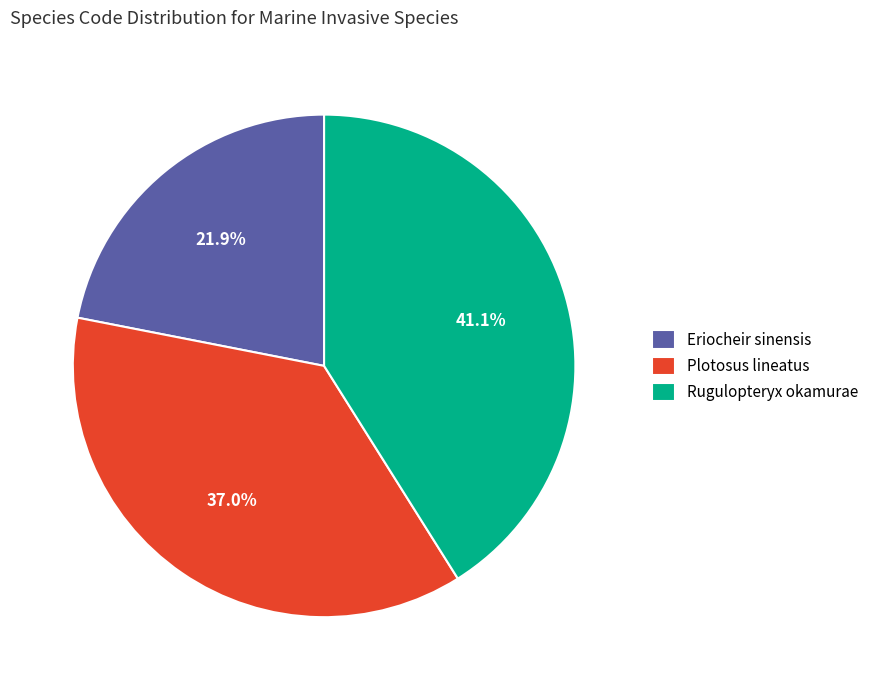

To the nearest percent, what is the difference between the largest and smallest slice percentages?

19%